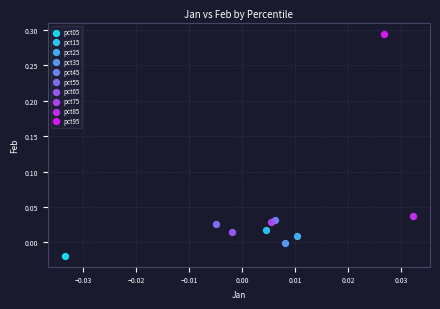

Which series reaches the minimum Y coordinate?

pct05